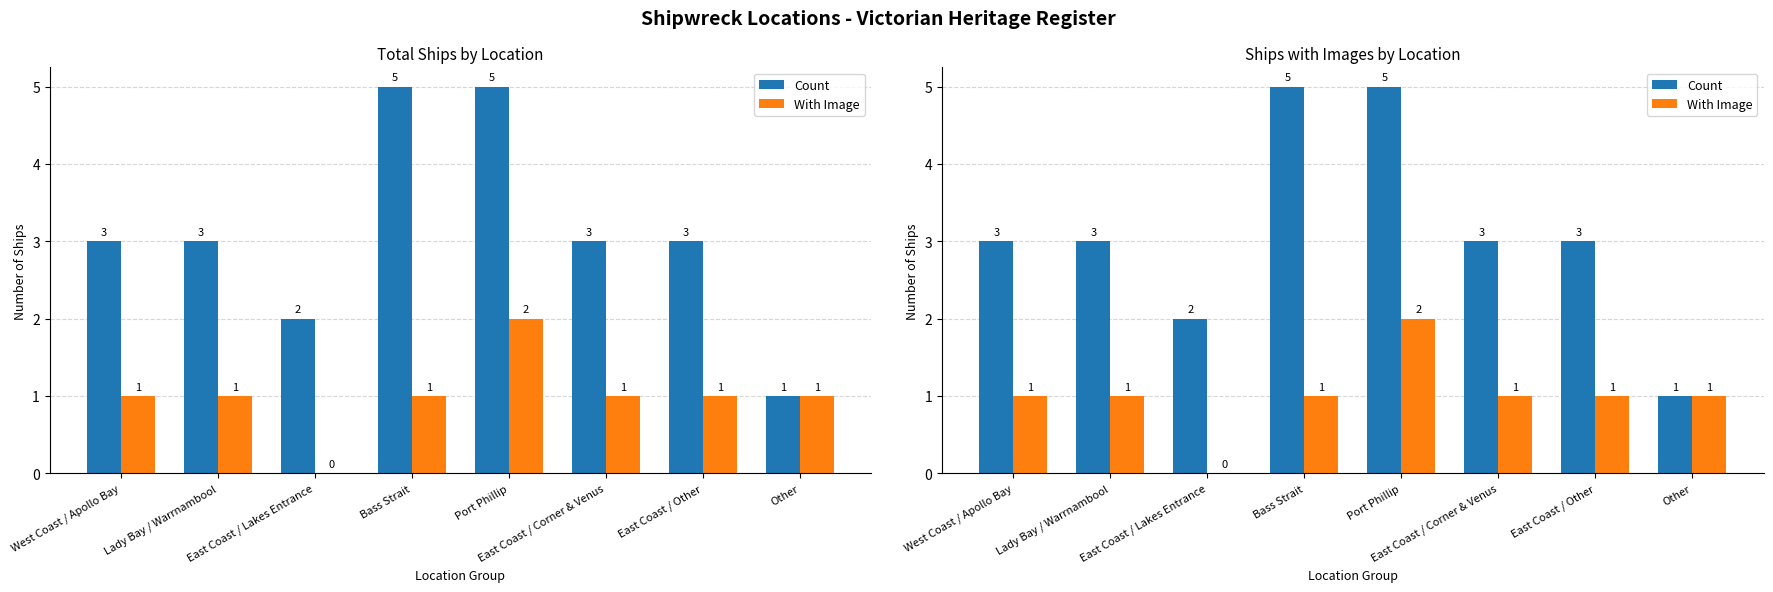

What is the total value across all series at East Coast / Lakes Entrance?

2